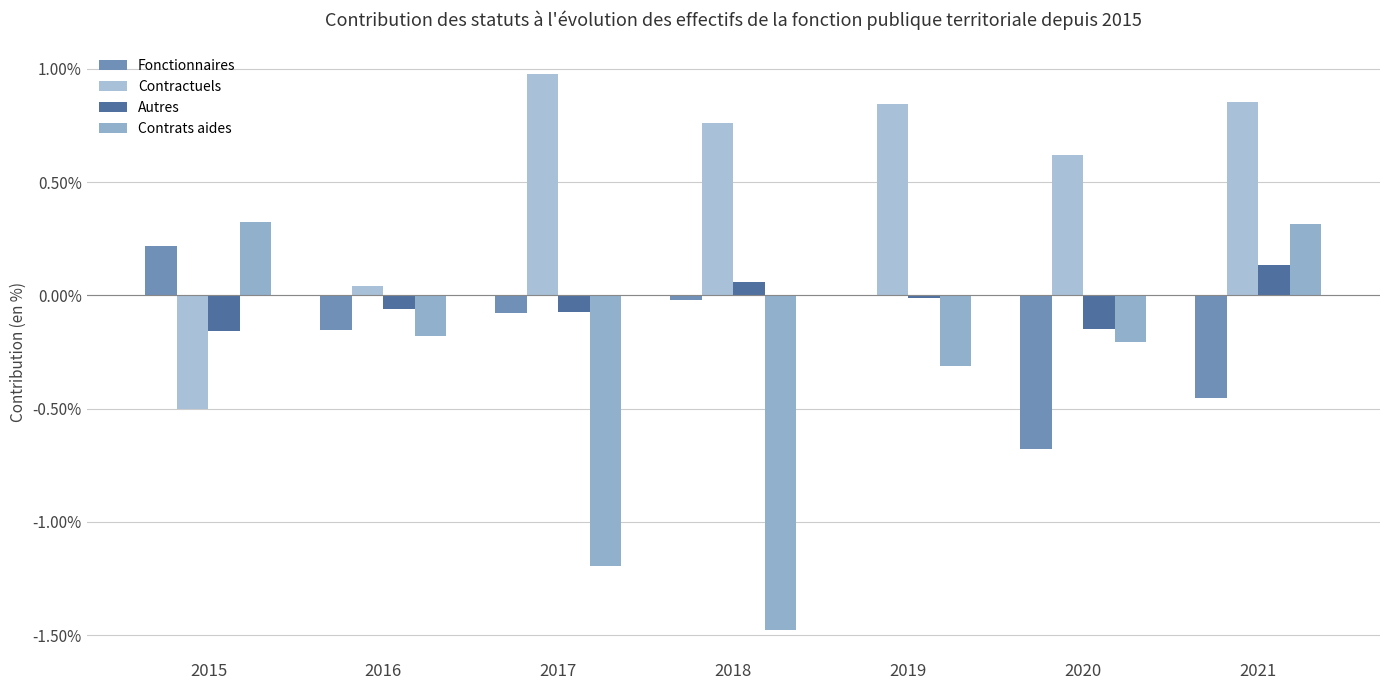

Reading left to right, what are all the values shown in this chart?

Fonctionnaires: 0.2	-0.2	-0.1	-0.0	-0.0	-0.7	-0.5
Contractuels: -0.5	0.0	1.0	0.8	0.8	0.6	0.9
Autres: -0.2	-0.1	-0.1	0.1	-0.0	-0.2	0.1
Contrats aides: 0.3	-0.2	-1.2	-1.5	-0.3	-0.2	0.3